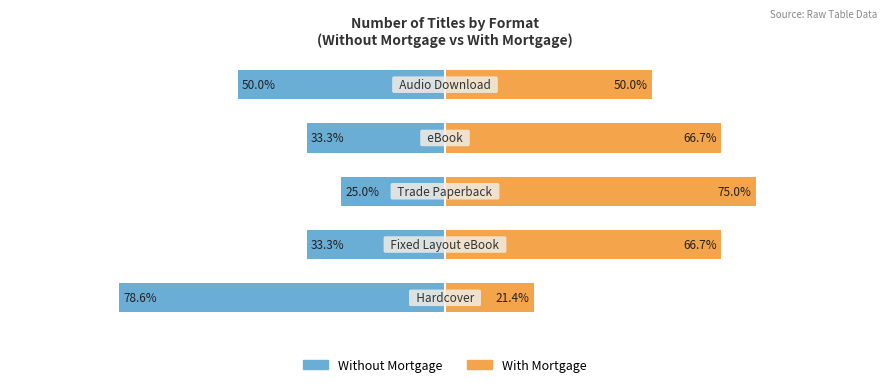

Rank the series at 4 from highest to lowest value.

With Mortgage, Without Mortgage